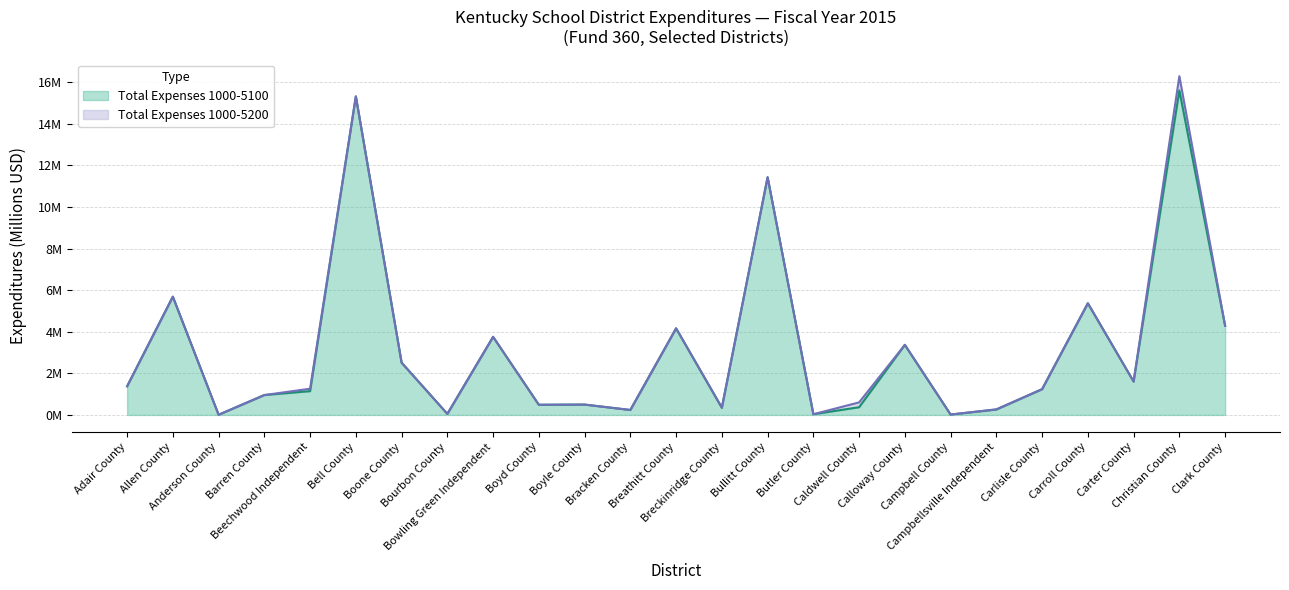

Which series has the largest total across all categories?

Total Expenses 1000-5200